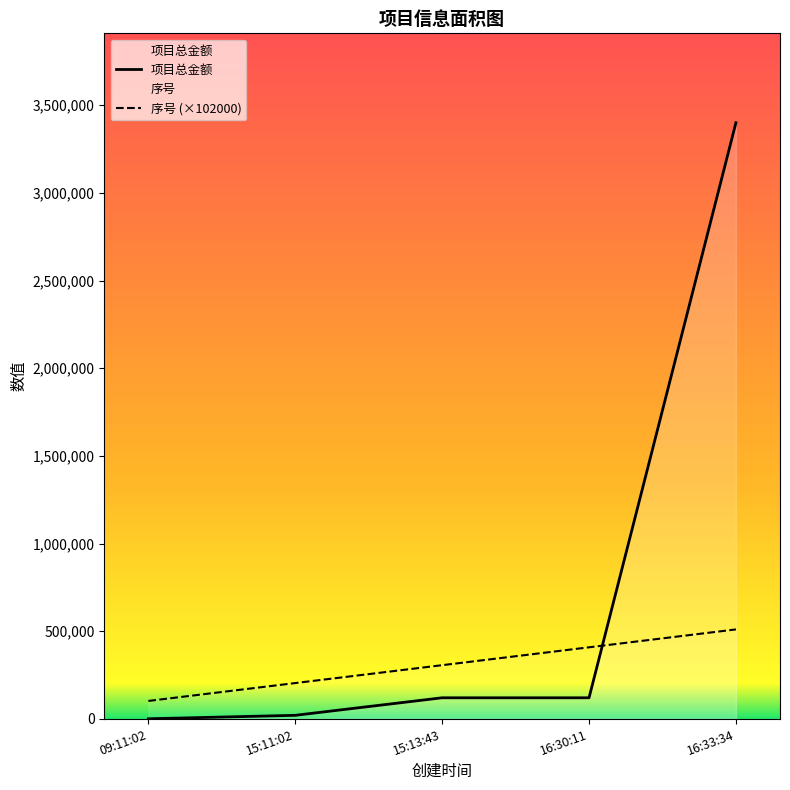

True or false: 序号 (×102000) and 项目总金额 cross at least once.

True